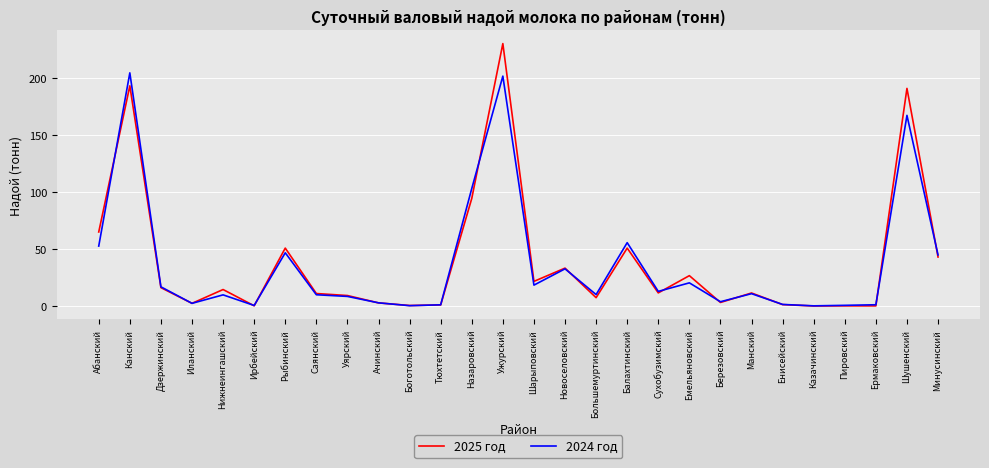

What is the greatest value displayed?

230.0